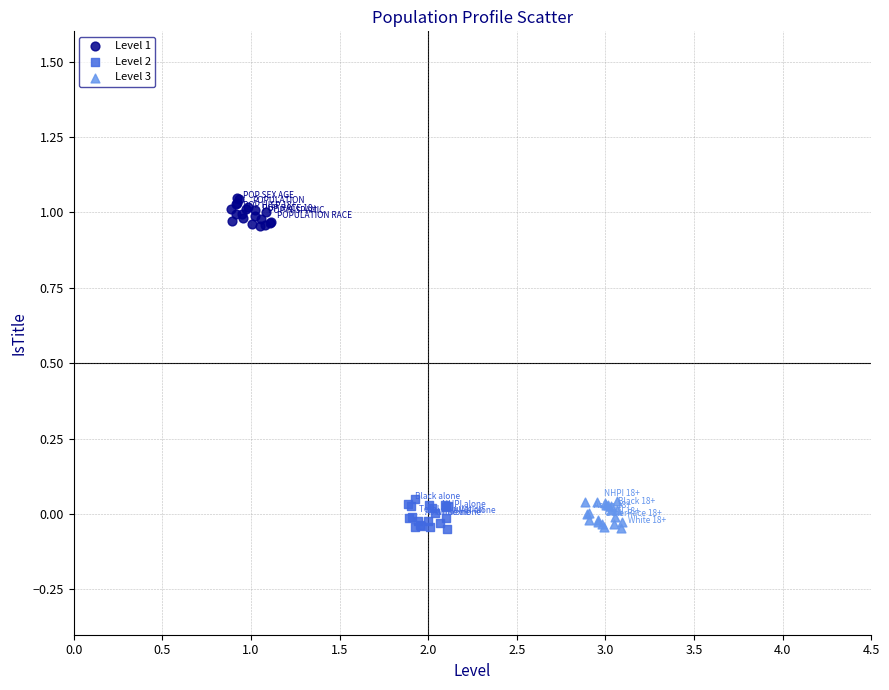

What are all the series names shown in the legend?

Level 1, Level 2, Level 3